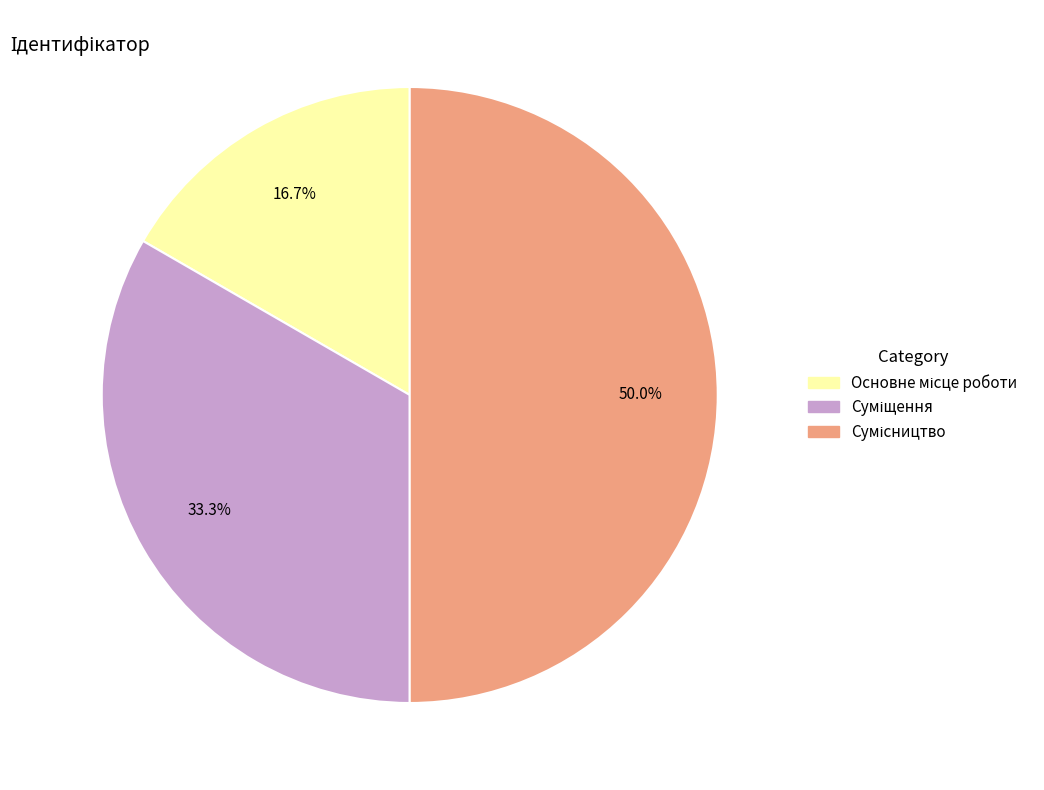

How many segments does this pie chart have?

3